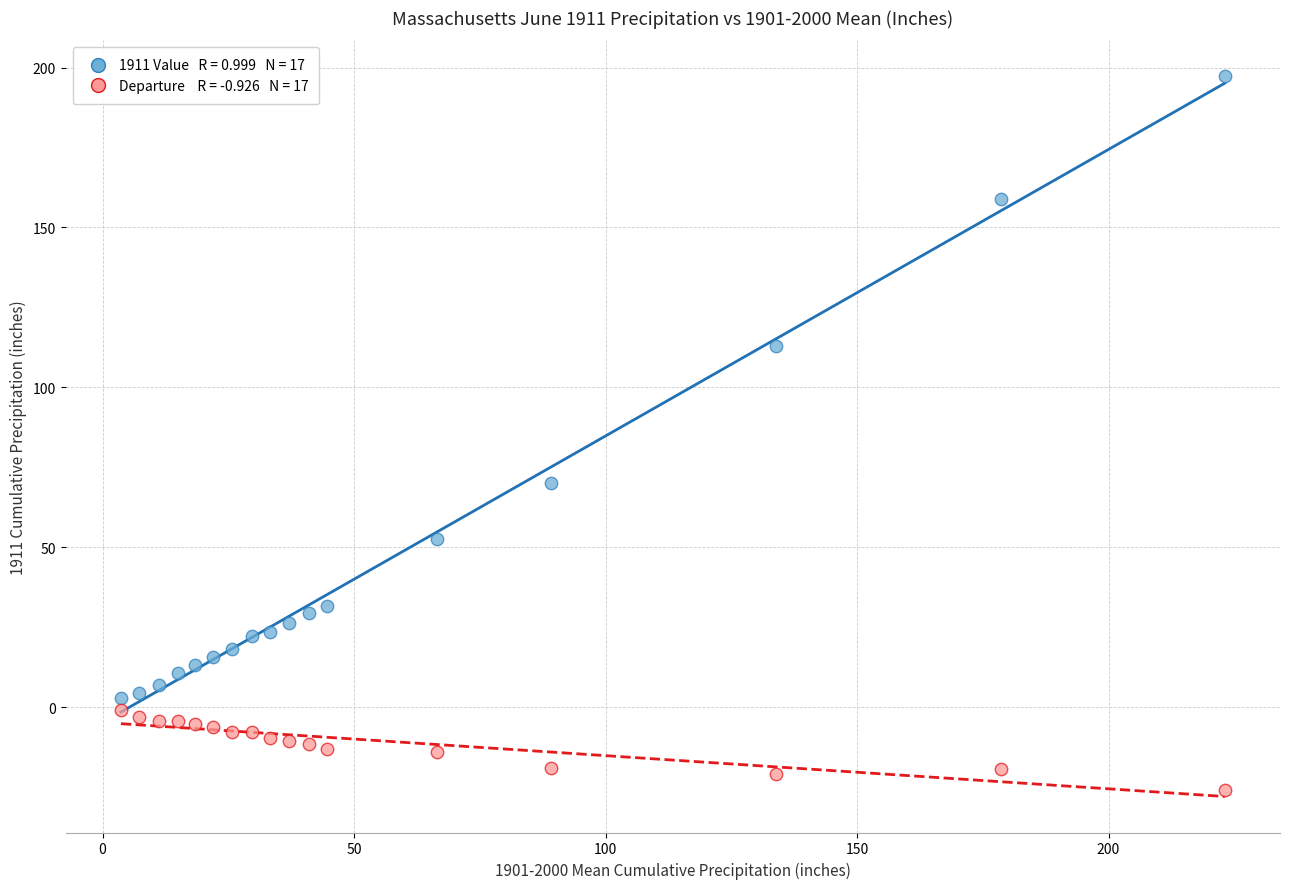

Across all series, what Y value is closest to 85?

70.1